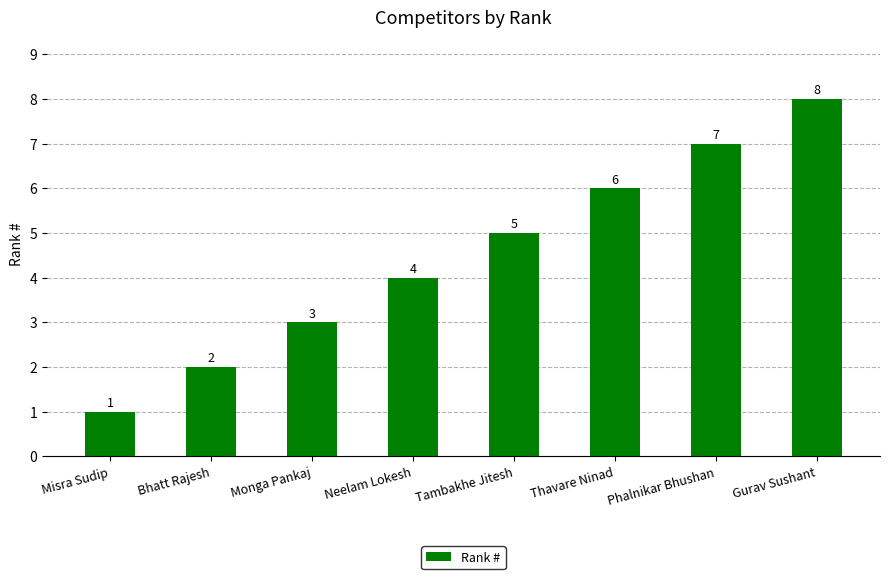

What is the greatest value displayed?

8